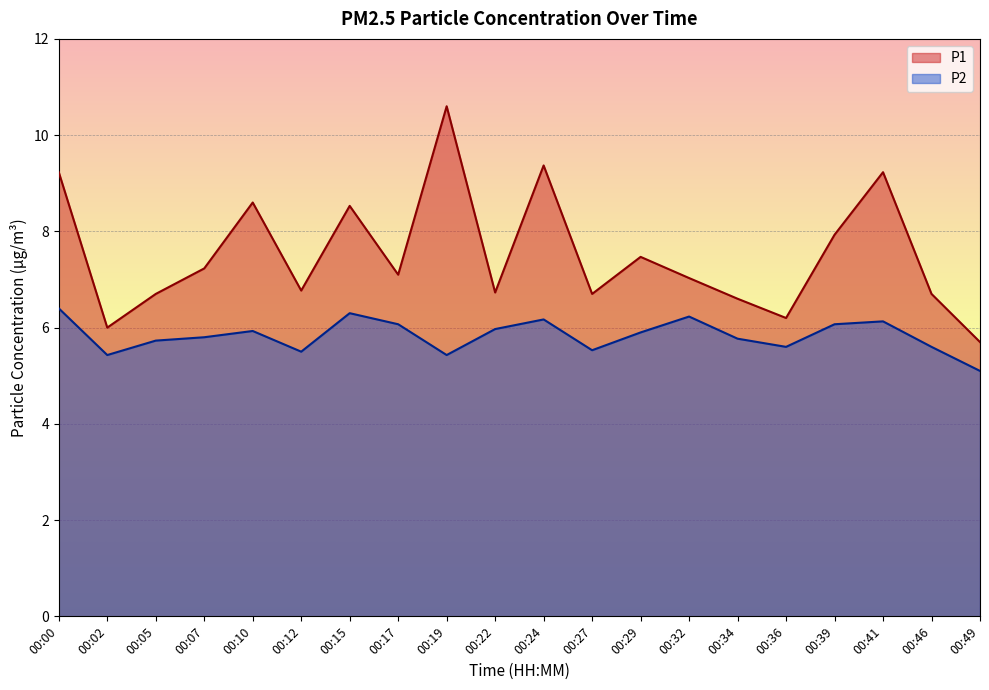

Reading left to right, transcribe all the data shown in this chart.

P1: 9.2	6.0	6.7	7.2	8.6	6.8	8.5	7.1	10.6	6.7	9.4	6.7	7.5	7.0	6.6	6.2	7.9	9.2	6.7	5.7
P2: 6.4	5.4	5.7	5.8	5.9	5.5	6.3	6.1	5.4	6.0	6.2	5.5	5.9	6.2	5.8	5.6	6.1	6.1	5.6	5.1